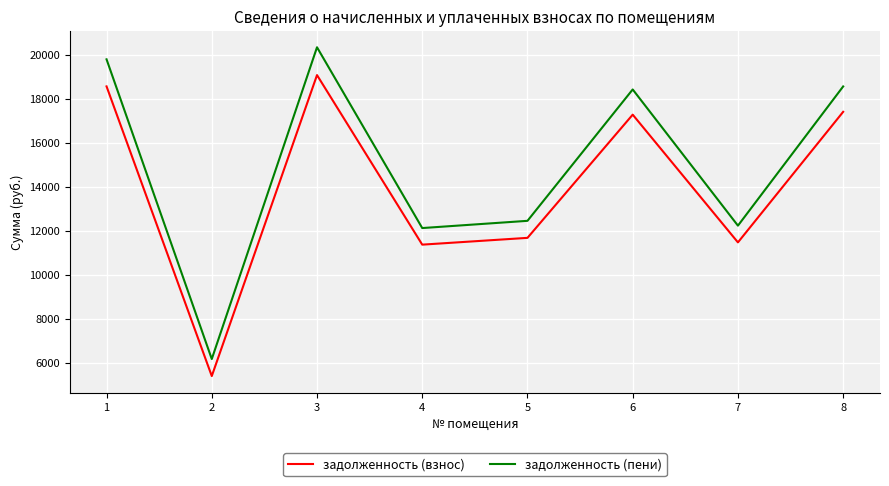

Rank the series by their maximum value, from lowest to highest.

задолженность (взнос), задолженность (пени)